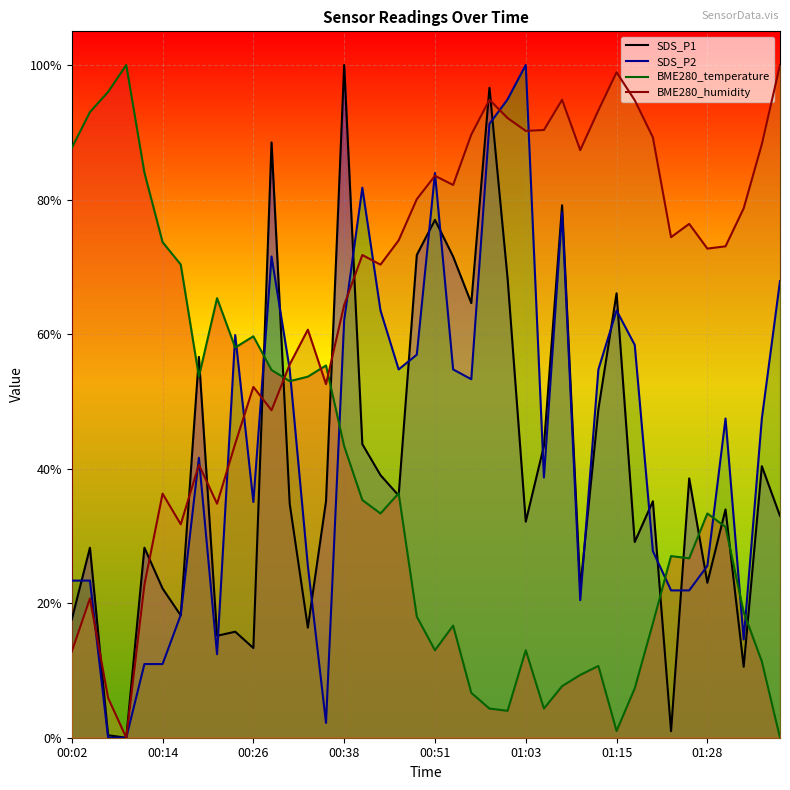

Which series has the largest total across all categories?

BME280_humidity